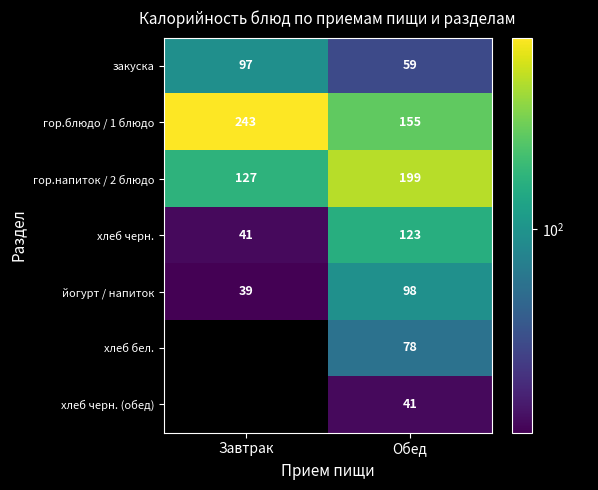

At which label is йогурт / напиток closest to 68?

Завтрак